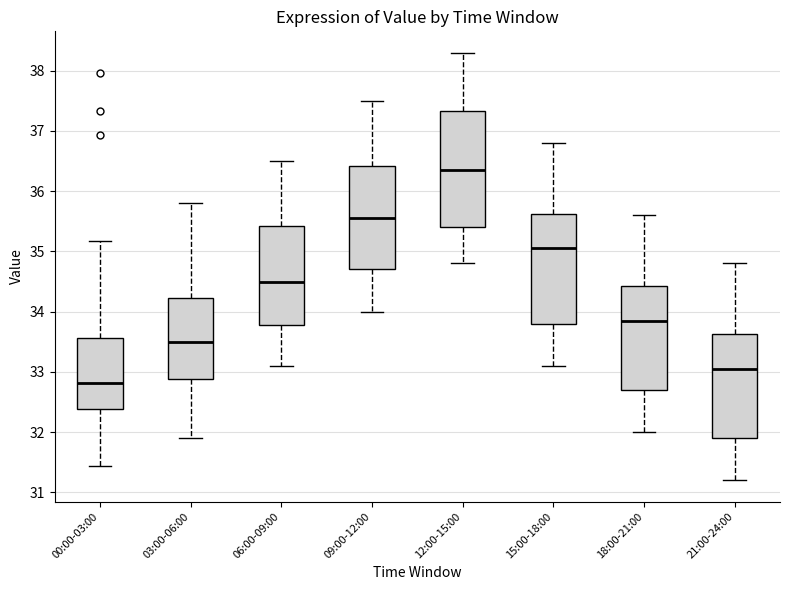

Reading left to right, read every box against the y-axis: the position of its median line, the range the box covers, and the ends of its whiskers. The values are not printed on the chart, so give them approximately, as read against the axis.

00:00-03:00: median 32.8, box 32.4 to 33.6, whiskers 31.4 to 35.2
03:00-06:00: median 33.5, box 32.9 to 34.2, whiskers 31.9 to 35.8
06:00-09:00: median 34.5, box 33.8 to 35.4, whiskers 33.1 to 36.5
09:00-12:00: median 35.6, box 34.7 to 36.4, whiskers 34.0 to 37.5
12:00-15:00: median 36.4, box 35.4 to 37.3, whiskers 34.8 to 38.3
15:00-18:00: median 35.1, box 33.8 to 35.6, whiskers 33.1 to 36.8
18:00-21:00: median 33.9, box 32.7 to 34.4, whiskers 32.0 to 35.6
21:00-24:00: median 33.1, box 31.9 to 33.6, whiskers 31.2 to 34.8